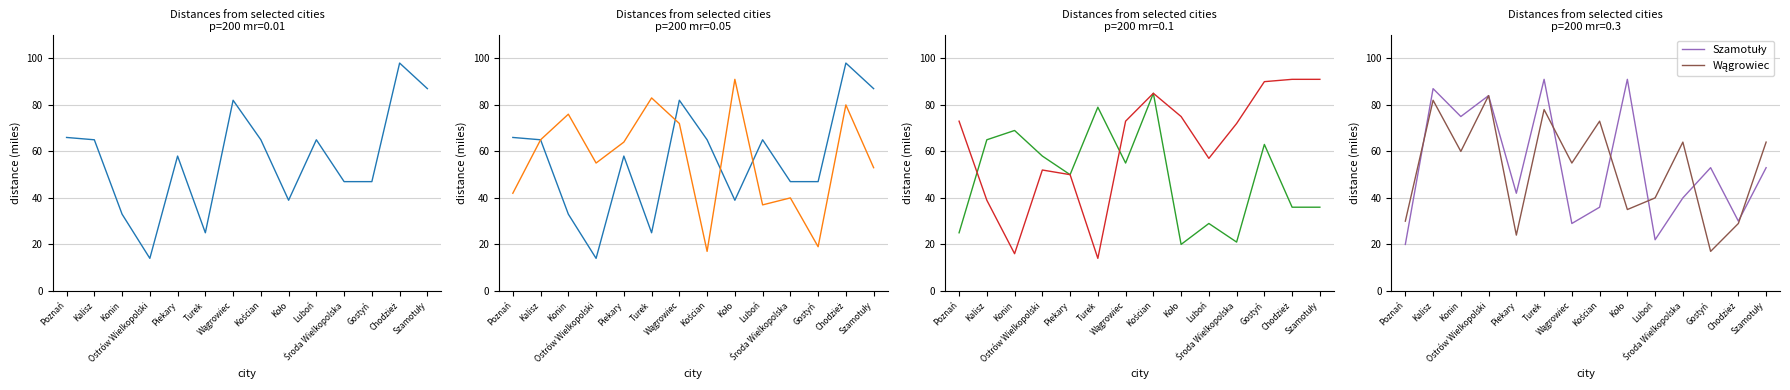

What is the spread (max minus min) of values at Turek?

77